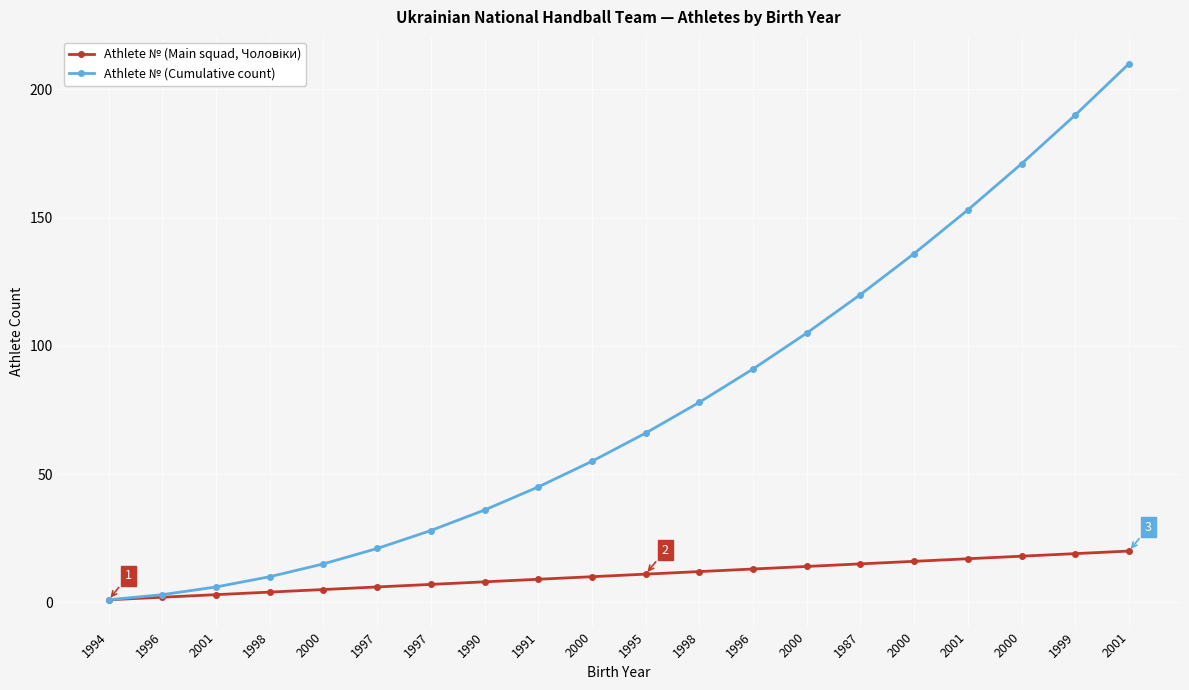

How many lines are shown in the chart?

2